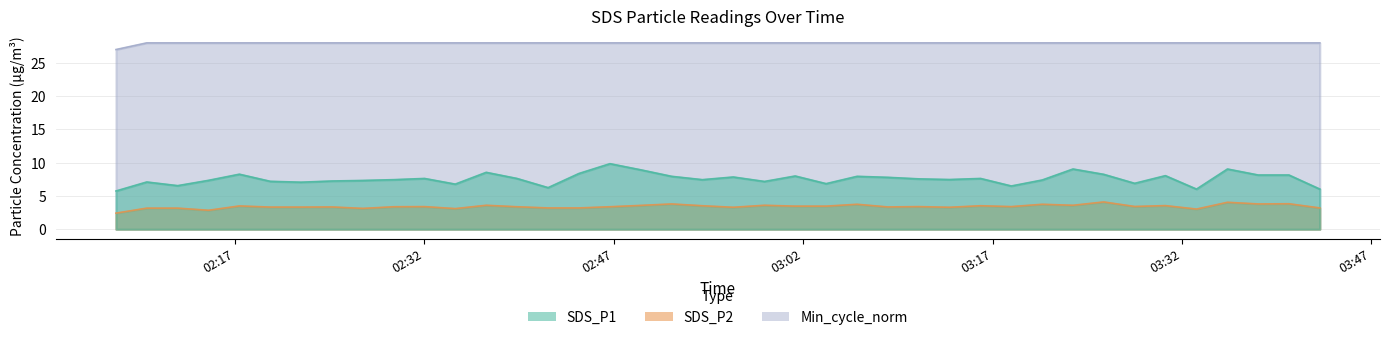

How many interior local valleys does the SDS_P1 series have?

11